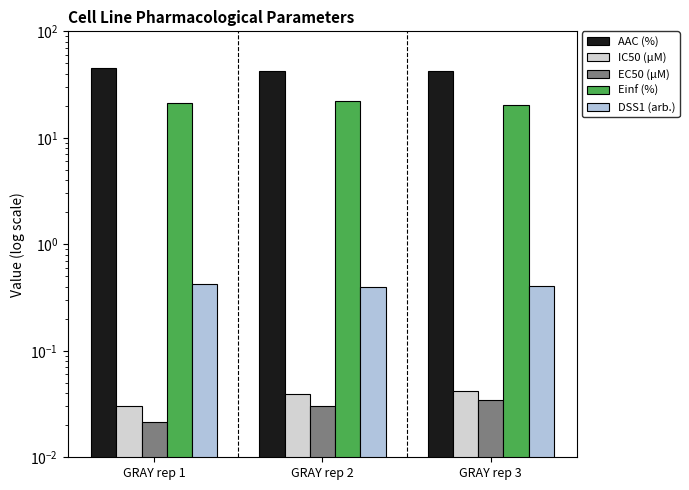

How many groups of bars are there?

3